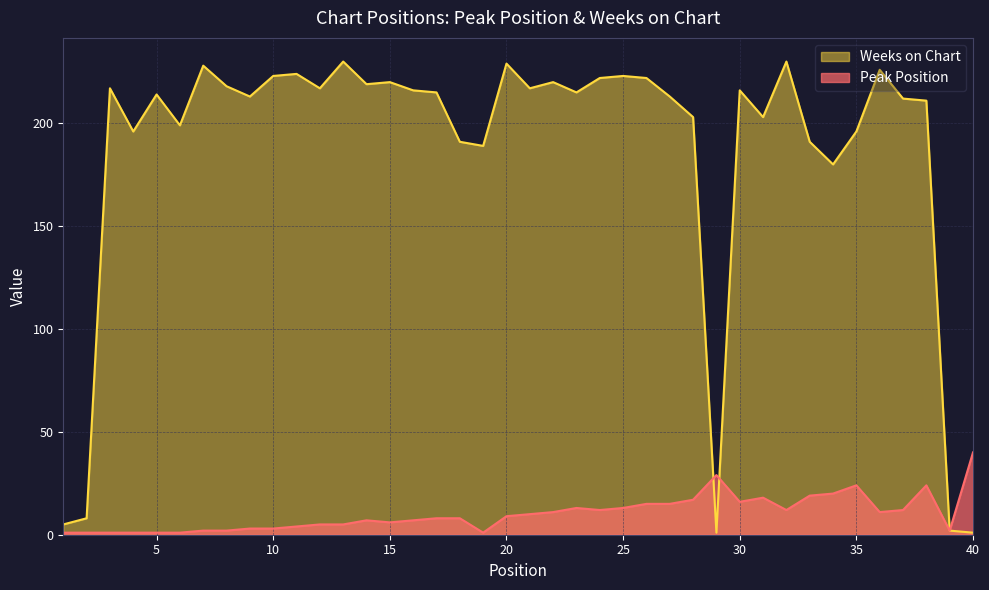

At how many categories does at least one series exceed 131?

35